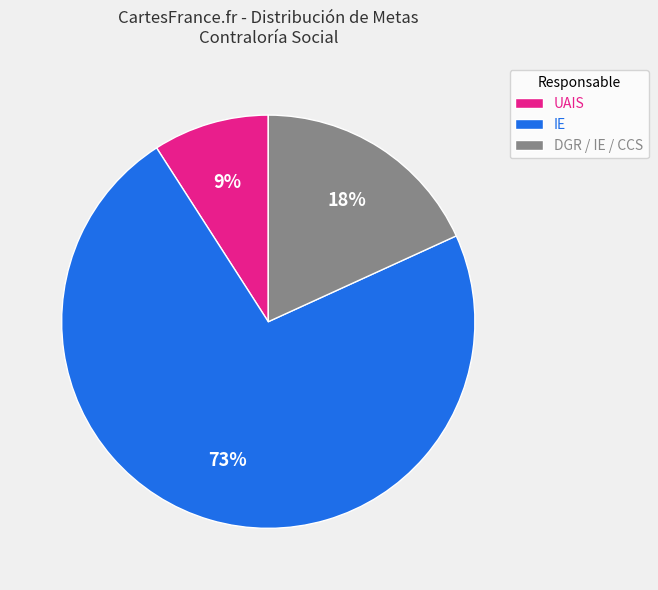

Between UAIS and IE, which is larger?

IE